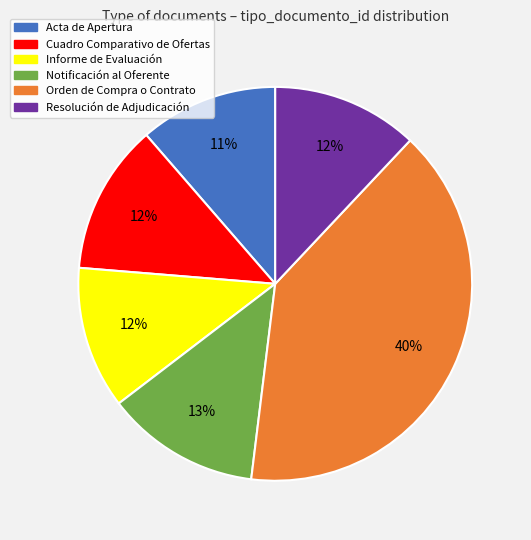

Which slice is the largest?

Orden de Compra o Contrato